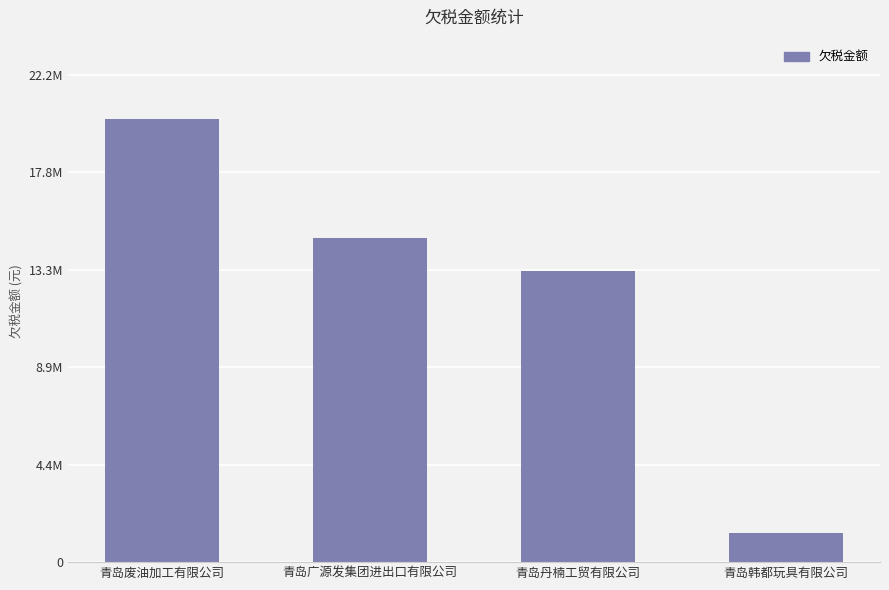

The chart shows a value of 6362697.9 at 青岛丹楠工贸有限公司. True or false?

False